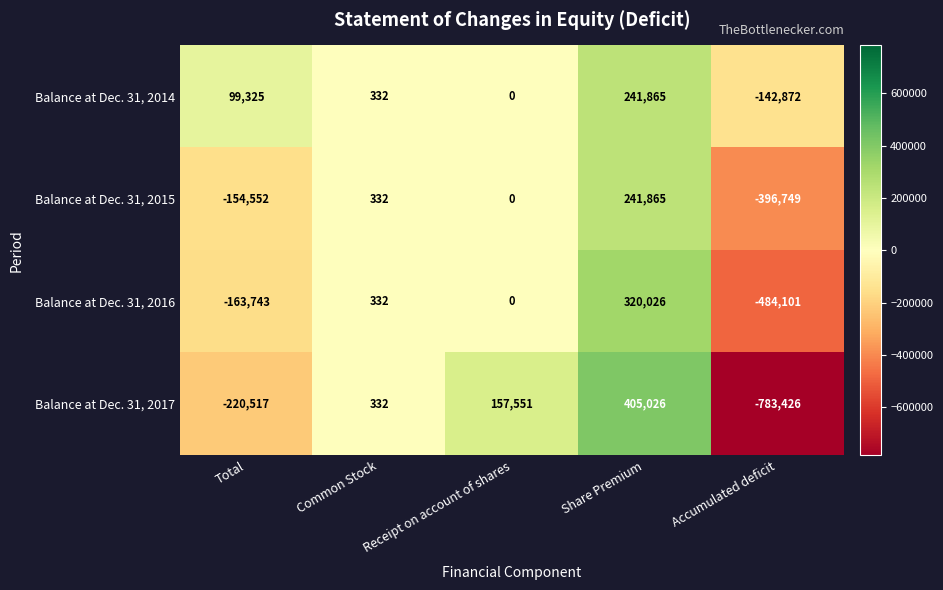

Rank the categories by Balance at Dec. 31, 2016 value from lowest to highest.

Accumulated deficit, Total, Receipt on account of shares, Common Stock, Share Premium